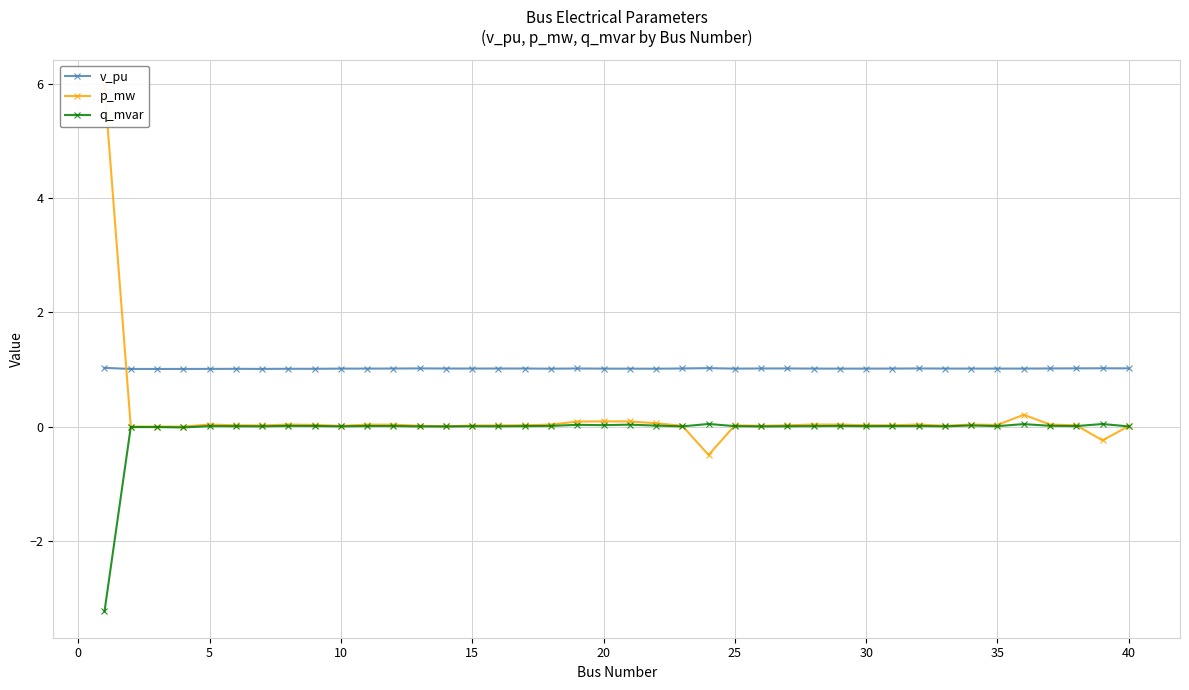

The q_mvar series shows 0.0 at 15. True or false?

True